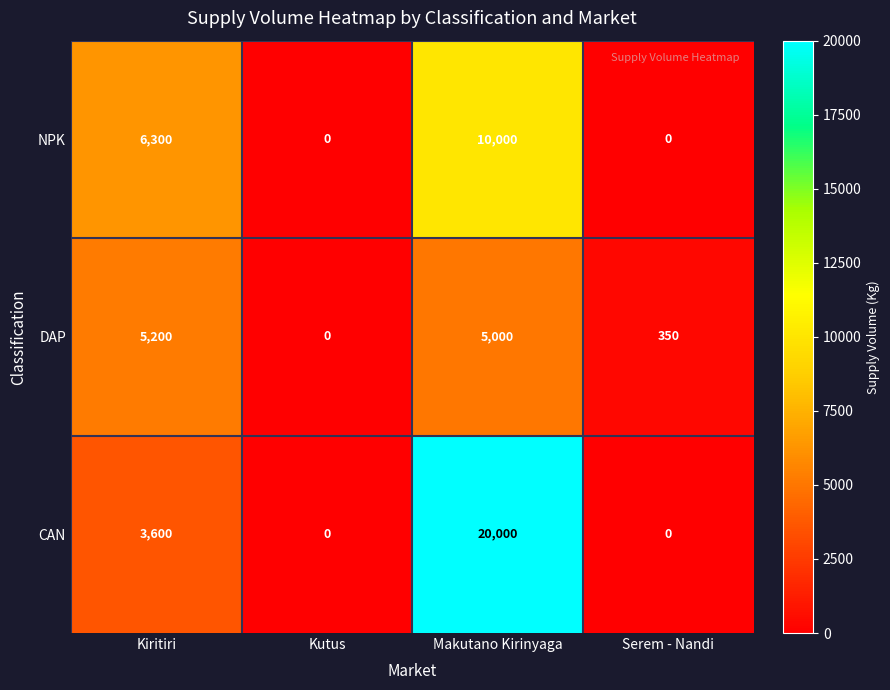

At Kiritiri, list the series in order from smallest to largest.

CAN, DAP, NPK